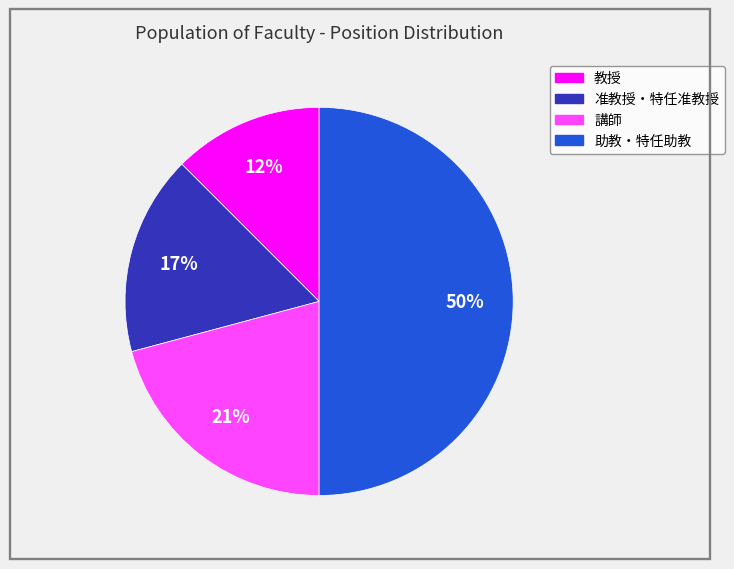

To the nearest percent, what is the average slice percentage?

25%